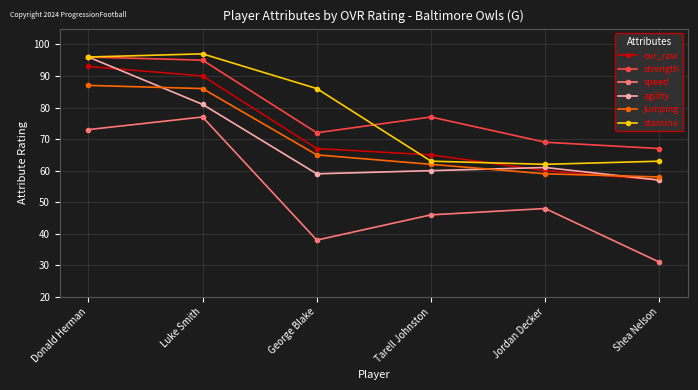

True or false: agility and ovr_raw intersect in this chart.

True